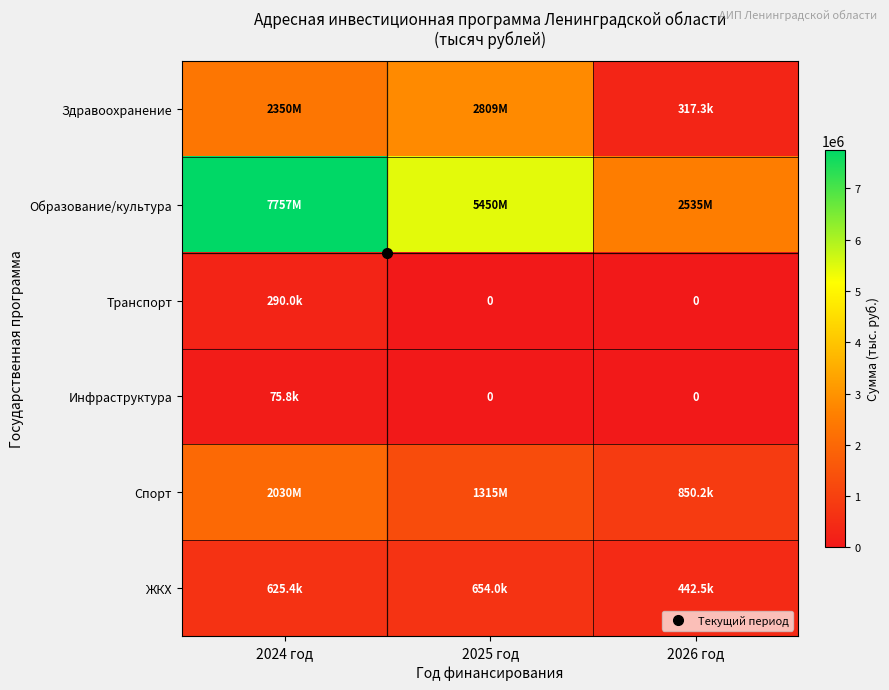

Which series changed the most between 2024 год and 2026 год?

Образование/культура